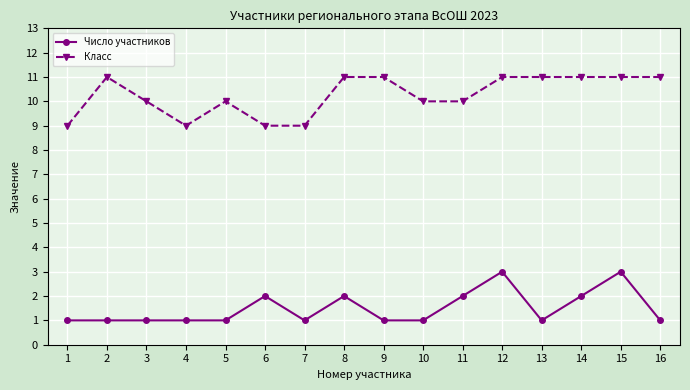

What is the total value across all series at 6?

11